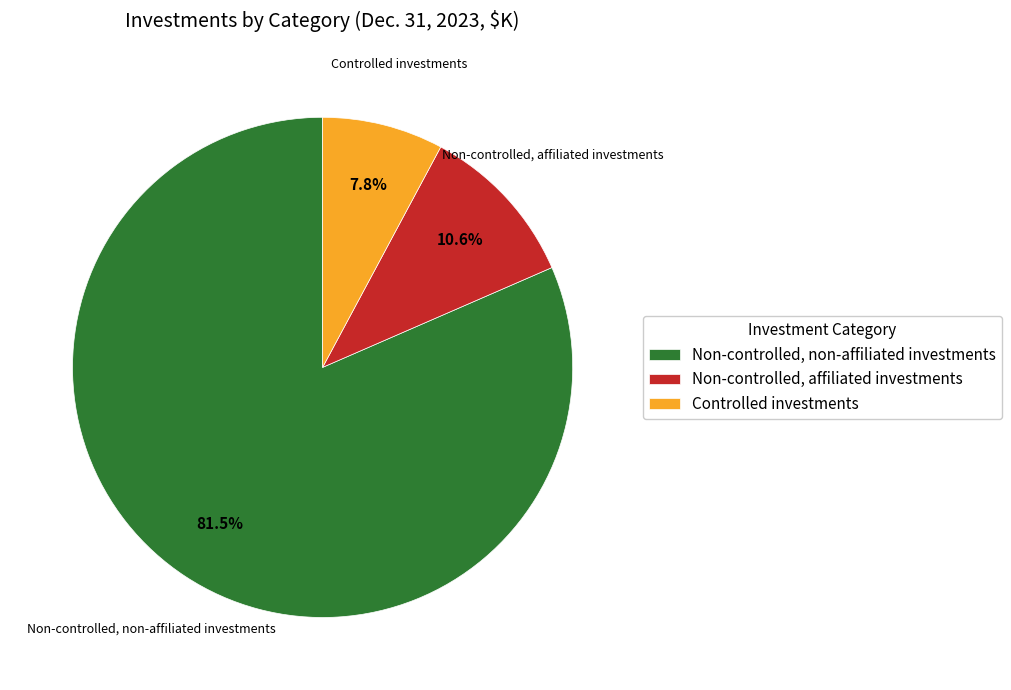

The Non-controlled, affiliated investments slice represents 11% of the pie. True or false?

True